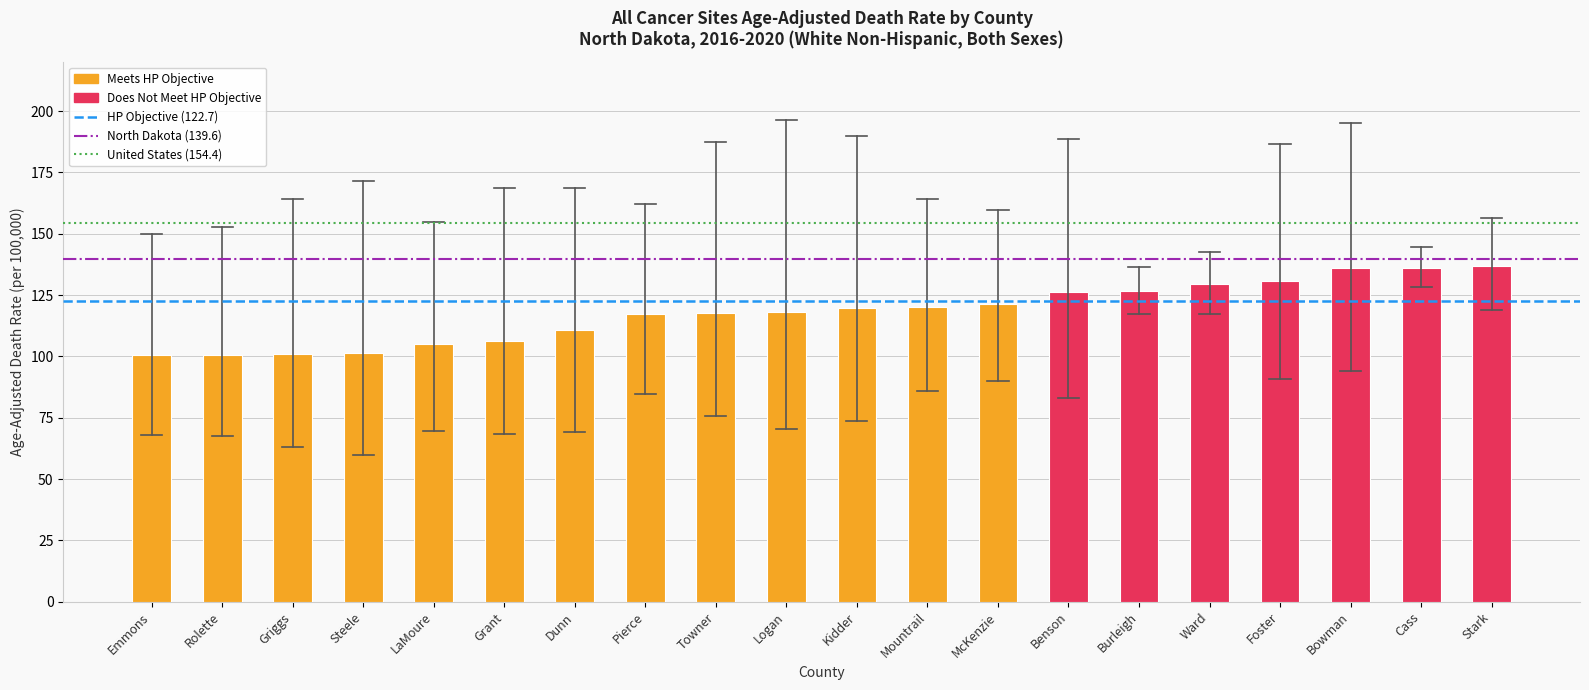

What is the minimum value shown in the chart?

100.4